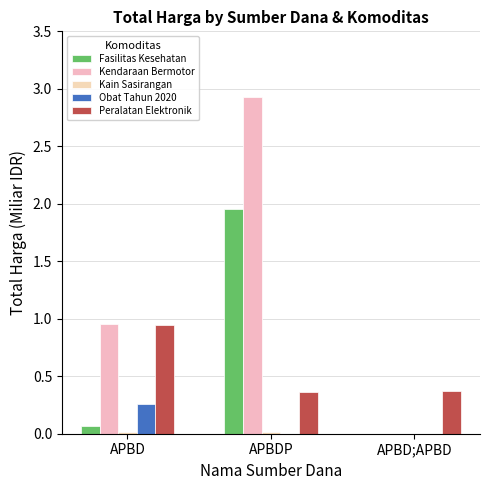

Count the number of categories in the chart.

3